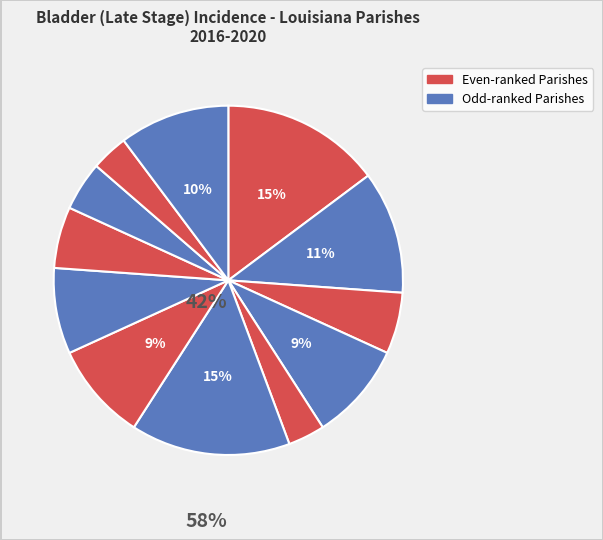

Count the number of slices in the pie.

12